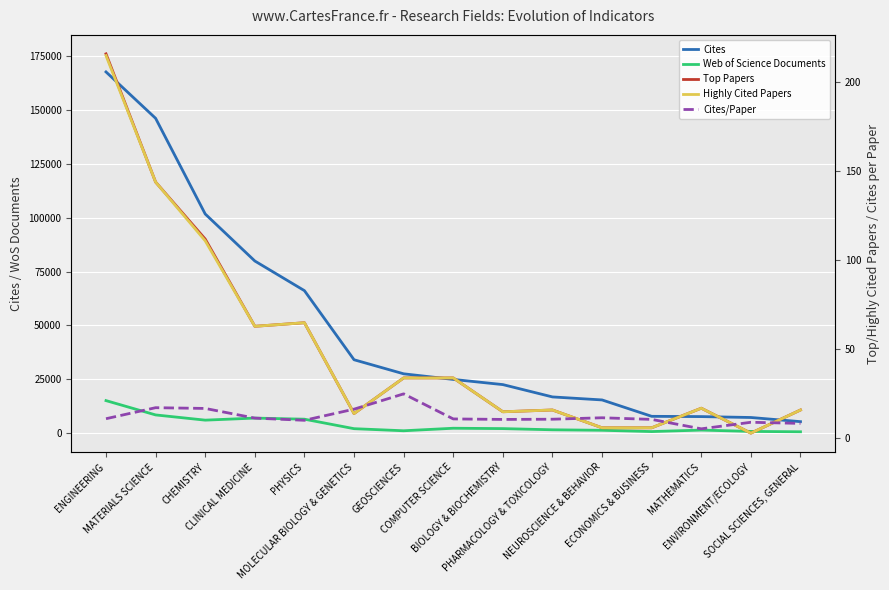

Reading right to left, what are all the values shown in this chart?

Cites: SOCIAL SCIENCES, GENERAL=5330.0	ENVIRONMENT/ECOLOGY=7263.0	MATHEMATICS=7679.0	ECONOMICS & BUSINESS=7805.0	NEUROSCIENCE & BEHAVIOR=15413.0	PHARMACOLOGY & TOXICOLOGY=16811.0	BIOLOGY & BIOCHEMISTRY=22534.0	COMPUTER SCIENCE=24936.0	GEOSCIENCES=27542.0	MOLECULAR BIOLOGY & GENETICS=34071.0	PHYSICS=66148.0	CLINICAL MEDICINE=79915.0	CHEMISTRY=101736.0	MATERIALS SCIENCE=146156.0	ENGINEERING=167694.0
Web of Science Documents: SOCIAL SCIENCES, GENERAL=629.0	ENVIRONMENT/ECOLOGY=798.0	MATHEMATICS=1416.0	ECONOMICS & BUSINESS=728.0	NEUROSCIENCE & BEHAVIOR=1325.0	PHARMACOLOGY & TOXICOLOGY=1553.0	BIOLOGY & BIOCHEMISTRY=2105.0	COMPUTER SCIENCE=2272.0	GEOSCIENCES=1099.0	MOLECULAR BIOLOGY & GENETICS=2070.0	PHYSICS=6476.0	CLINICAL MEDICINE=6987.0	CHEMISTRY=6031.0	MATERIALS SCIENCE=8454.0	ENGINEERING=15103.0
Top Papers: SOCIAL SCIENCES, GENERAL=16.0	ENVIRONMENT/ECOLOGY=3.0	MATHEMATICS=17.0	ECONOMICS & BUSINESS=6.0	NEUROSCIENCE & BEHAVIOR=6.0	PHARMACOLOGY & TOXICOLOGY=16.0	BIOLOGY & BIOCHEMISTRY=15.0	COMPUTER SCIENCE=34.0	GEOSCIENCES=34.0	MOLECULAR BIOLOGY & GENETICS=14.0	PHYSICS=65.0	CLINICAL MEDICINE=63.0	CHEMISTRY=112.0	MATERIALS SCIENCE=144.0	ENGINEERING=216.0
Highly Cited Papers: SOCIAL SCIENCES, GENERAL=16.0	ENVIRONMENT/ECOLOGY=3.0	MATHEMATICS=17.0	ECONOMICS & BUSINESS=6.0	NEUROSCIENCE & BEHAVIOR=6.0	PHARMACOLOGY & TOXICOLOGY=16.0	BIOLOGY & BIOCHEMISTRY=15.0	COMPUTER SCIENCE=34.0	GEOSCIENCES=34.0	MOLECULAR BIOLOGY & GENETICS=14.0	PHYSICS=65.0	CLINICAL MEDICINE=63.0	CHEMISTRY=111.0	MATERIALS SCIENCE=144.0	ENGINEERING=215.0
Cites/Paper: SOCIAL SCIENCES, GENERAL=8.5	ENVIRONMENT/ECOLOGY=9.1	MATHEMATICS=5.4	ECONOMICS & BUSINESS=10.7	NEUROSCIENCE & BEHAVIOR=11.6	PHARMACOLOGY & TOXICOLOGY=10.8	BIOLOGY & BIOCHEMISTRY=10.7	COMPUTER SCIENCE=11.0	GEOSCIENCES=25.1	MOLECULAR BIOLOGY & GENETICS=16.5	PHYSICS=10.2	CLINICAL MEDICINE=11.4	CHEMISTRY=16.9	MATERIALS SCIENCE=17.3	ENGINEERING=11.1